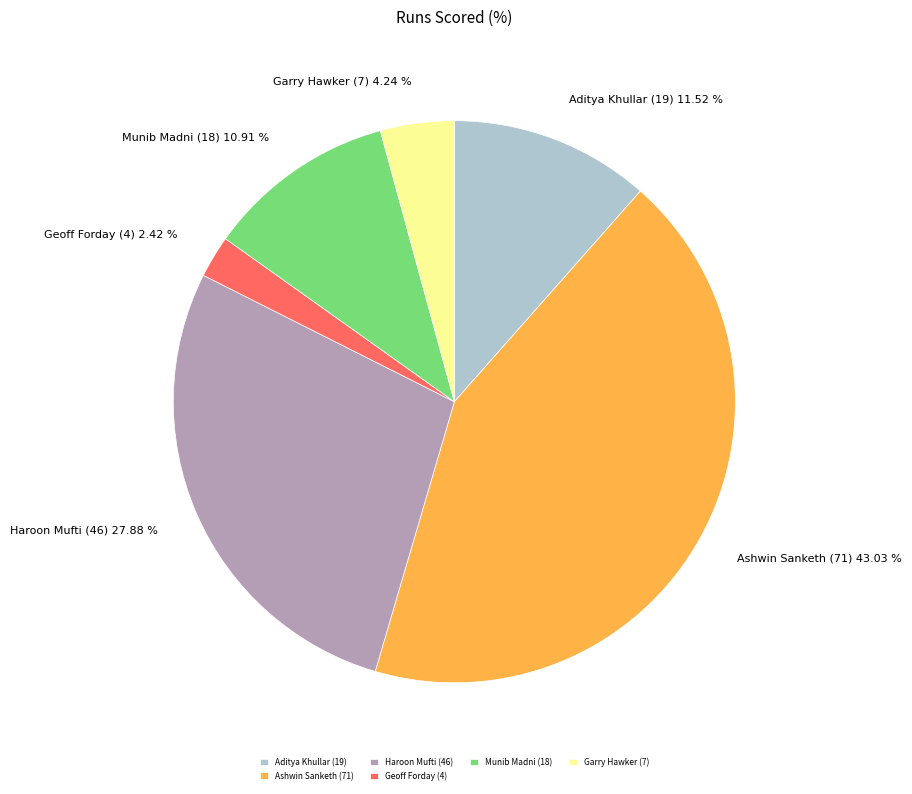

Which slice is the largest?

Ashwin Sanketh (71)